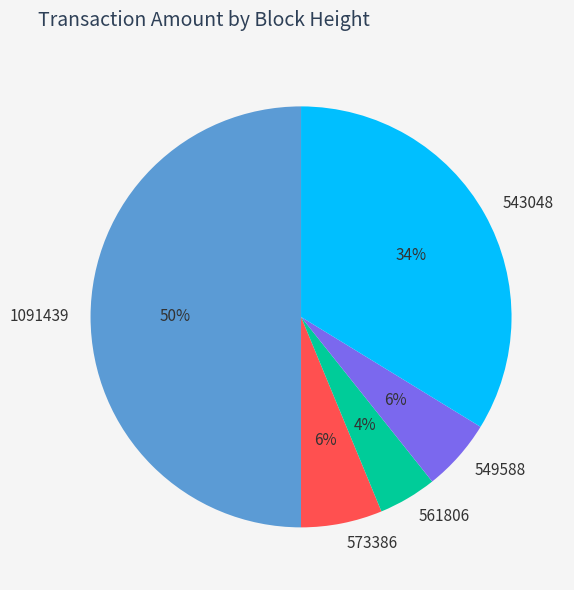

How many slices are in this pie chart?

5